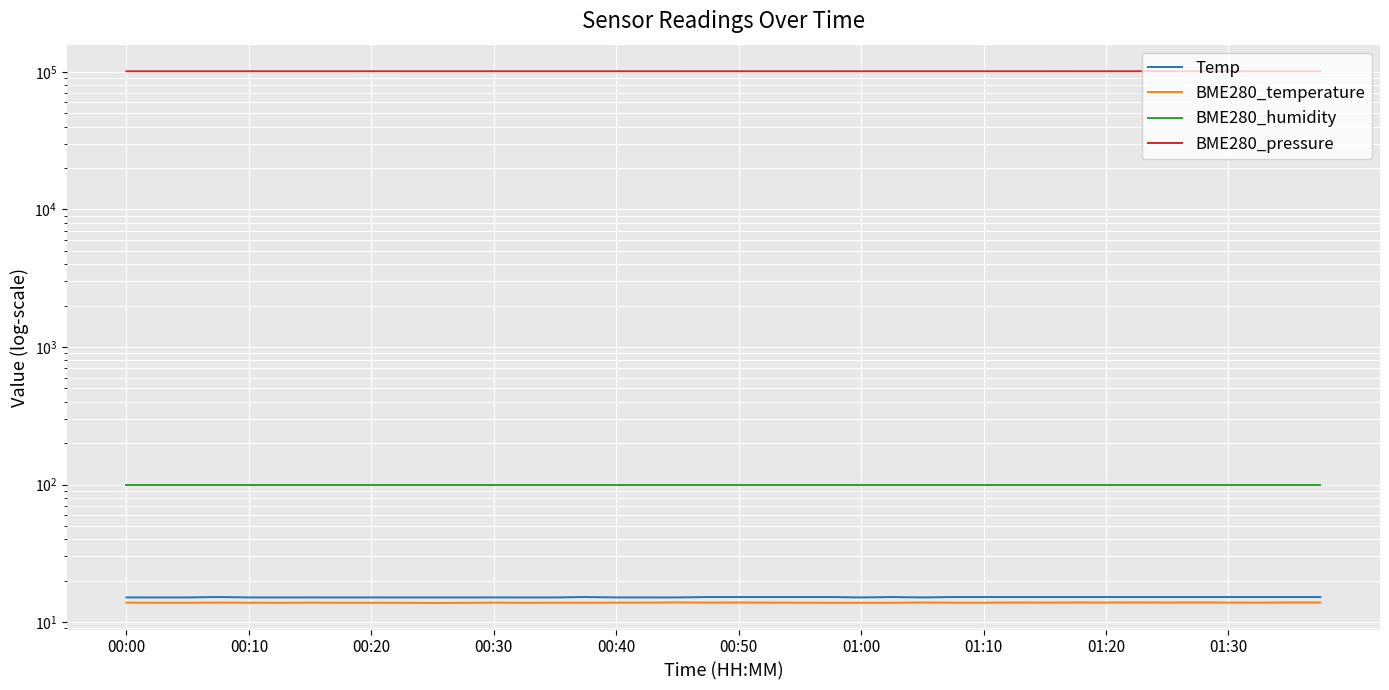

The value of BME280_humidity at 19 is 100.0. True or false?

True